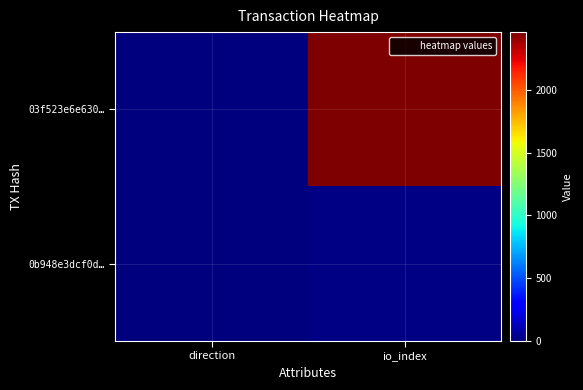

Reading right to left, what are all the values shown in this chart?

03f523e6e630…: io_index=2460	direction=-1
0b948e3dcf0d…: io_index=9	direction=1